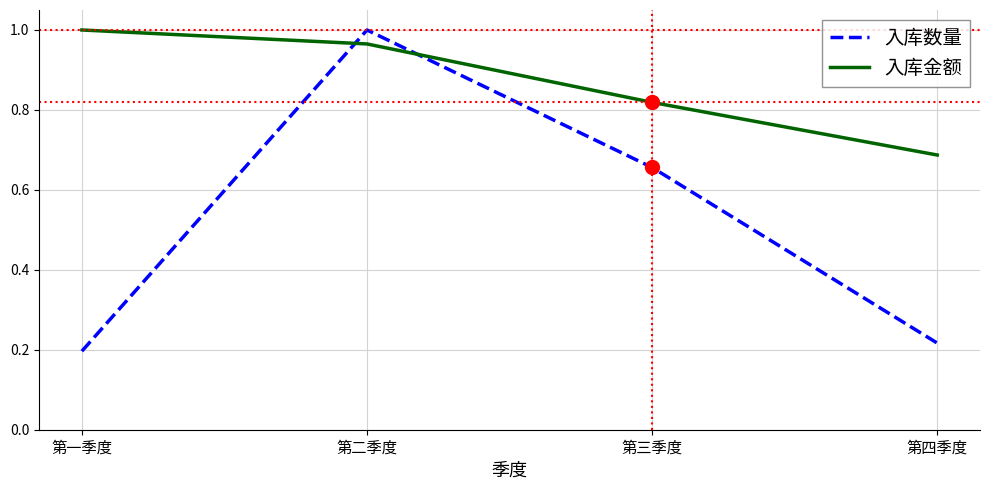

What position from the right is 第二季度?

3